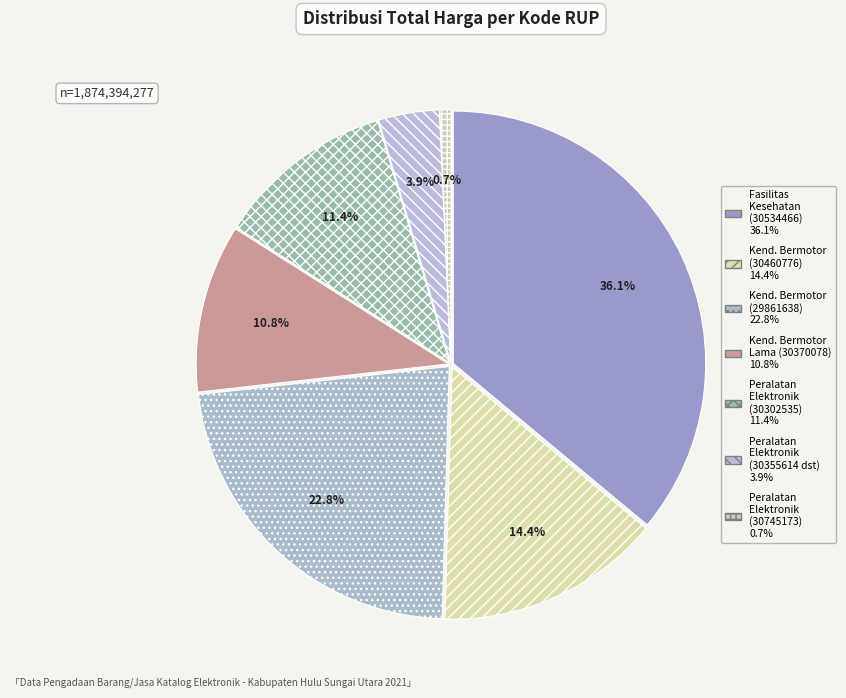

Rank the categories by value from highest to lowest.

Fasilitas Kesehatan
(30534466), Kendaraan Bermotor
(29861638), Kendaraan Bermotor
(30460776/30460999), Peralatan Elektronik
(30302535), Kendaraan Bermotor Lama
(30370078), Peralatan Elektronik
(30355614/30461168/30473059), Peralatan Elektronik
(30745173)